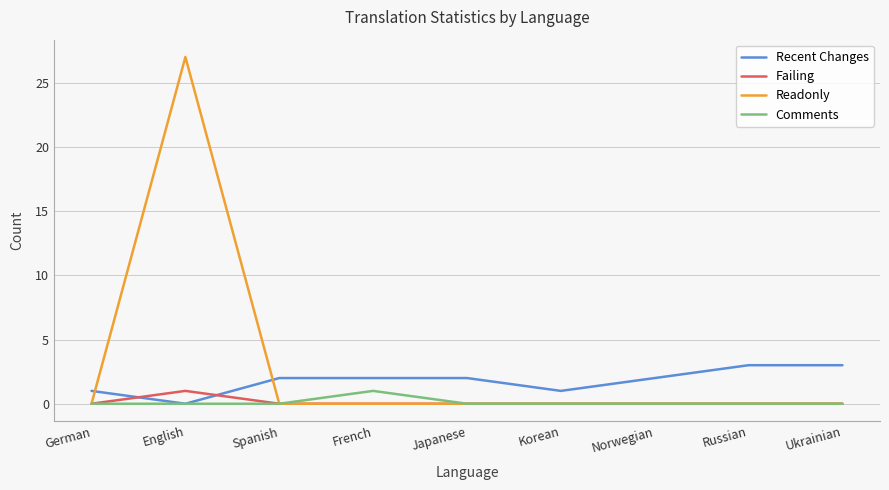

True or false: Readonly has a value of 0 at French.

True